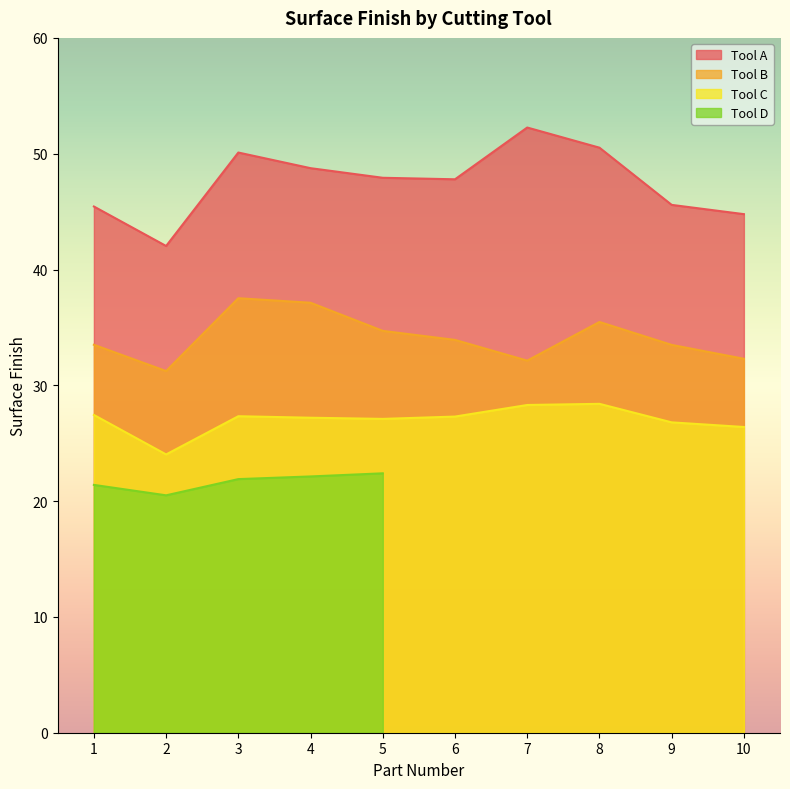

How many values in the Tool B series exceed 33?

7